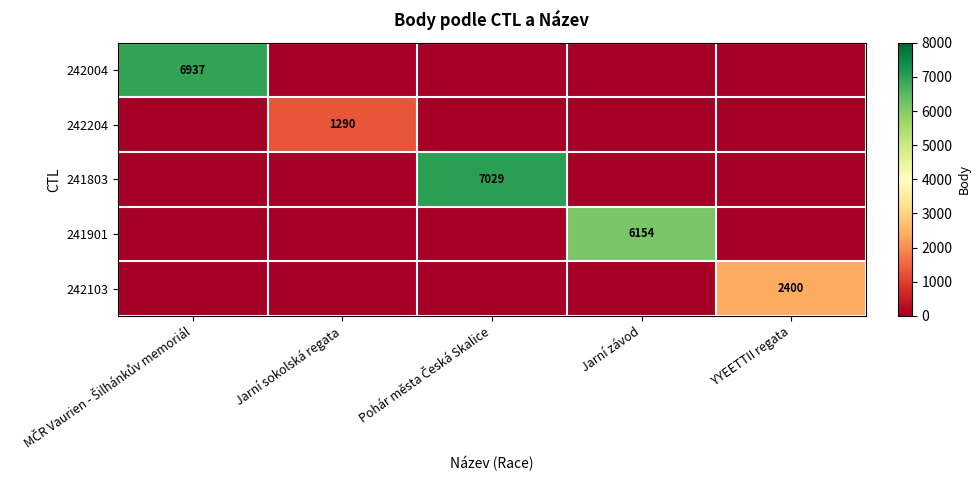

At which category is the sum across all series the highest?

Pohár města Česká Skalice